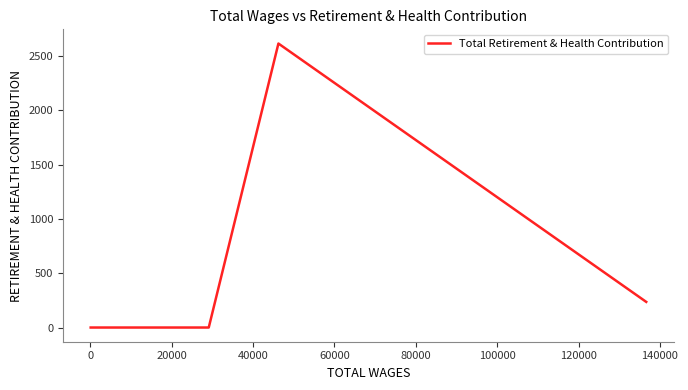

How many points are higher than both their immediate neighbors (excluding endpoints)?

1